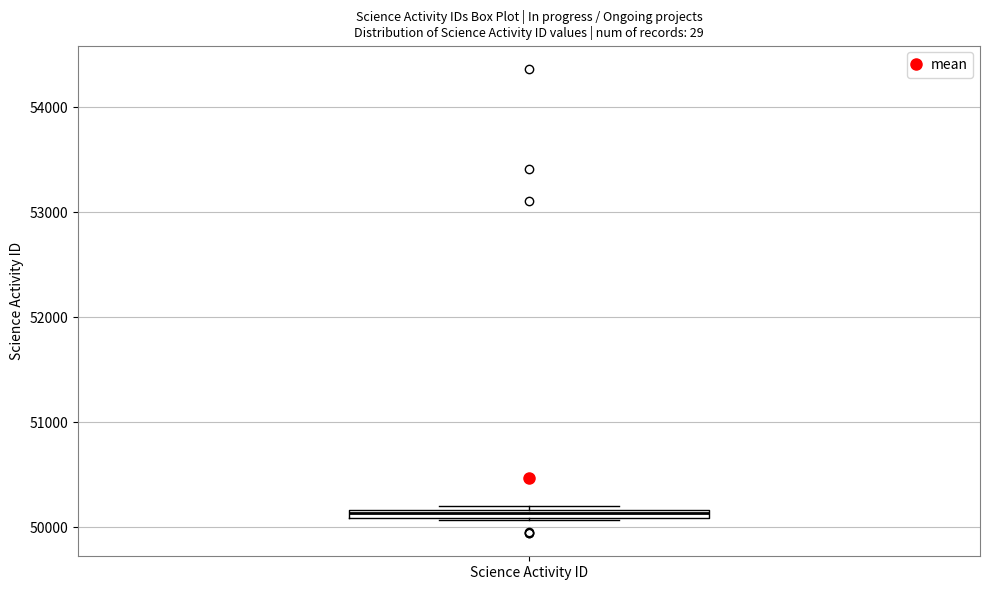

Where is the upper edge of the box for Science Activity ID on the y-axis? The values are not printed on the chart, so give them approximately, as read against the axis.

50200